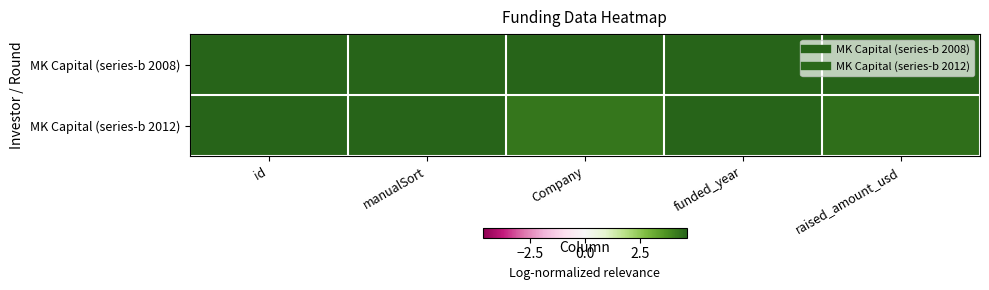

Rank the series by their average value, from highest to lowest.

MK Capital (series-b 2008), MK Capital (series-b 2012)